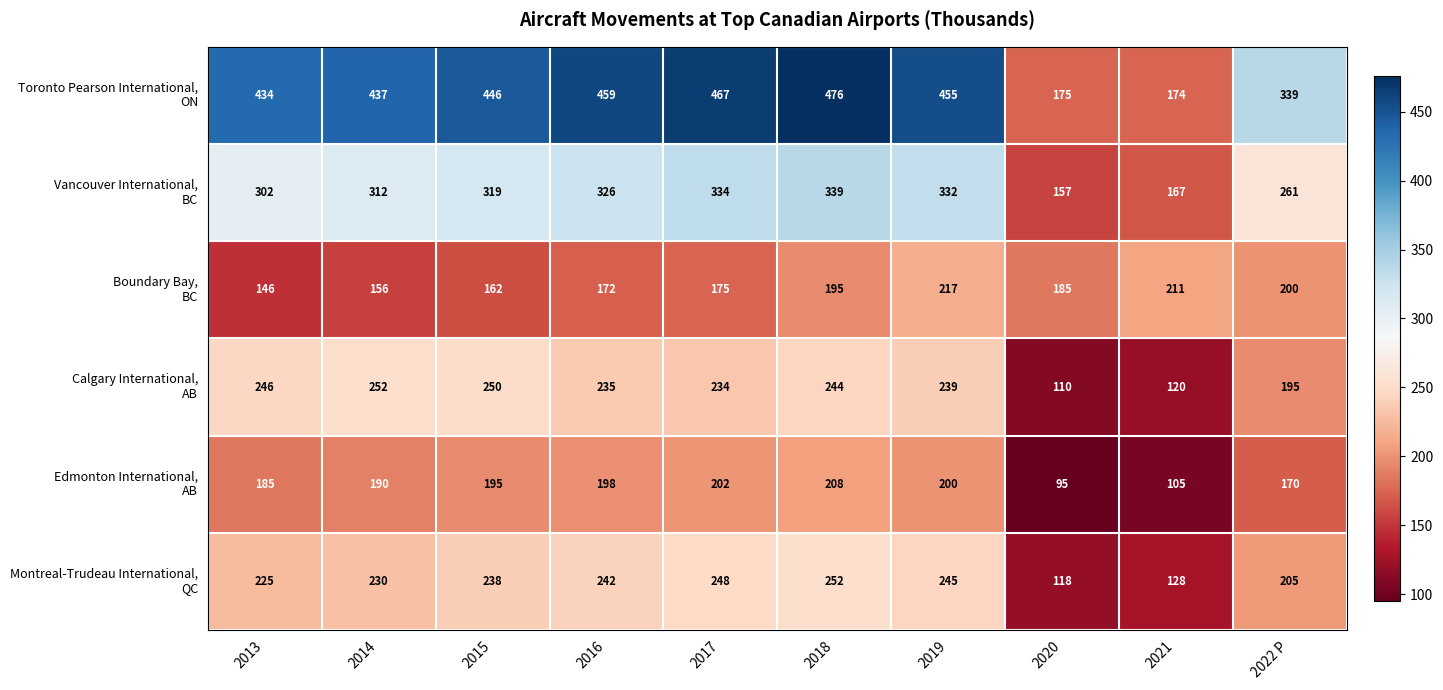

At how many categories does at least one series exceed 441?

5